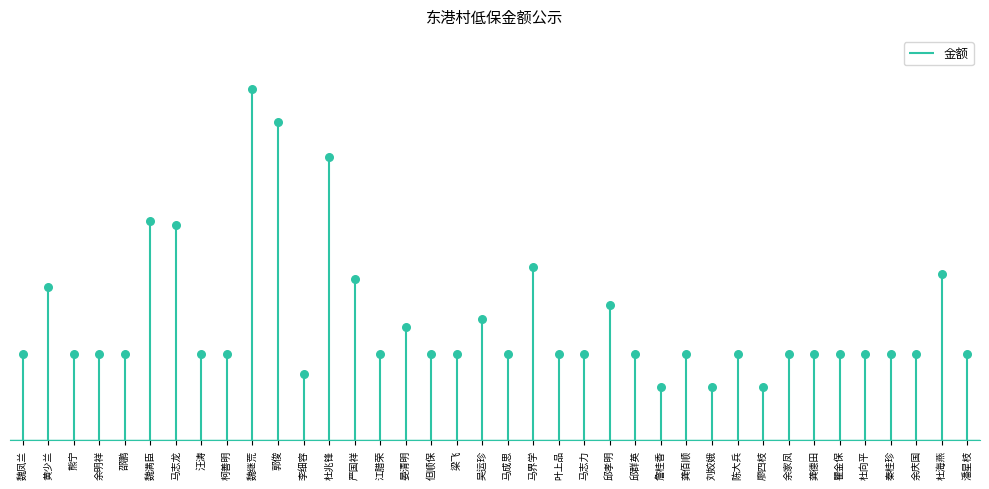

Approximately how many times larger is the value at 潘星枝 compared to 龚佰顺?

1.0